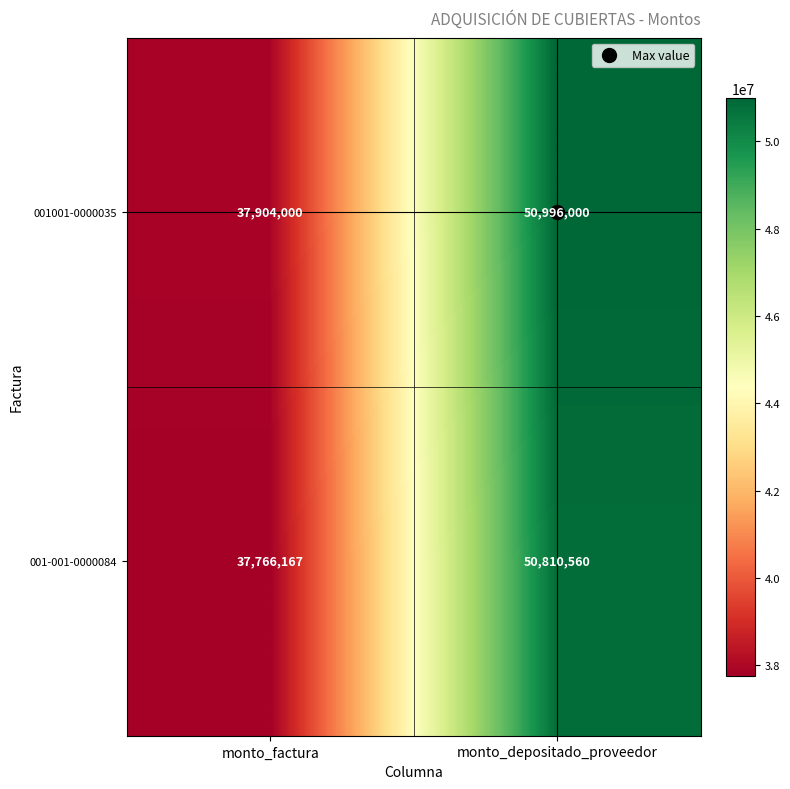

At which category is the sum across all series the highest?

monto_depositado_proveedor